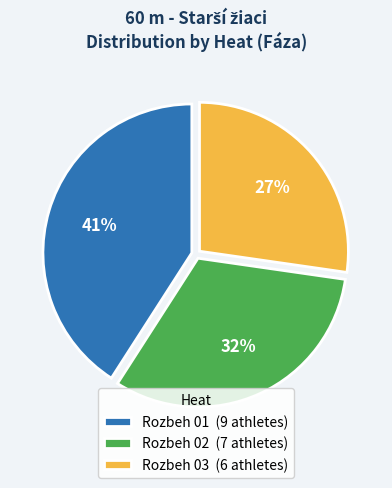

Combined, do Rozbeh 02 (7 athletes) and Rozbeh 01 (9 athletes) account for over 50%?

Yes